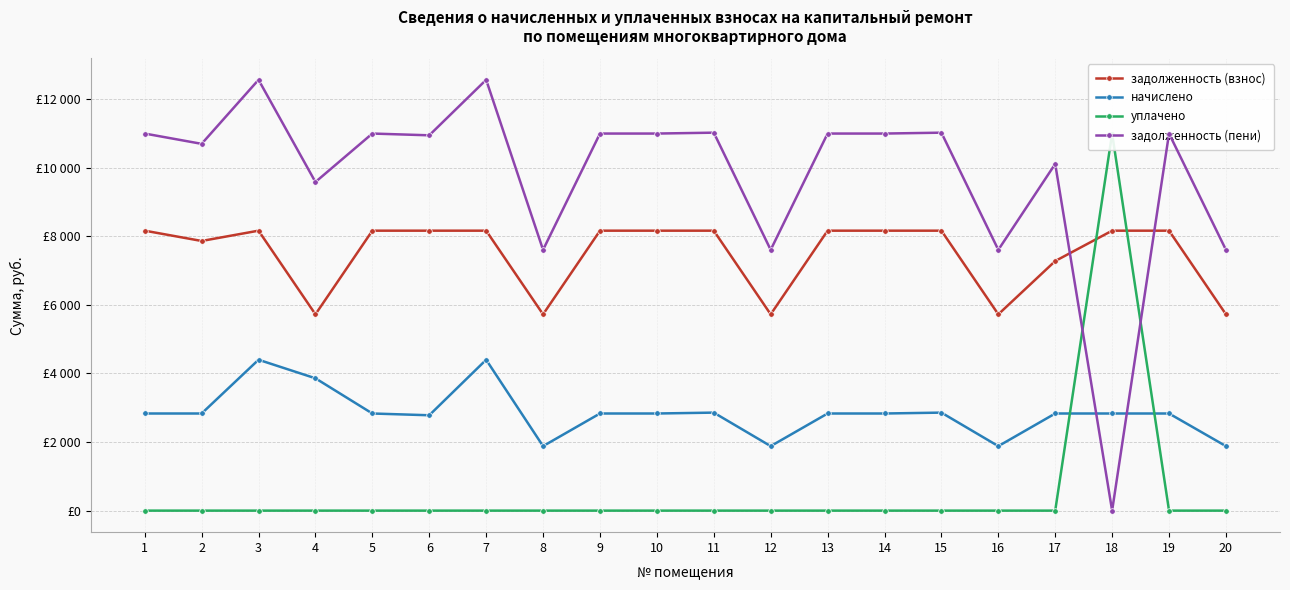

True or false: уплачено has a value of 3921.0 at 3.

False